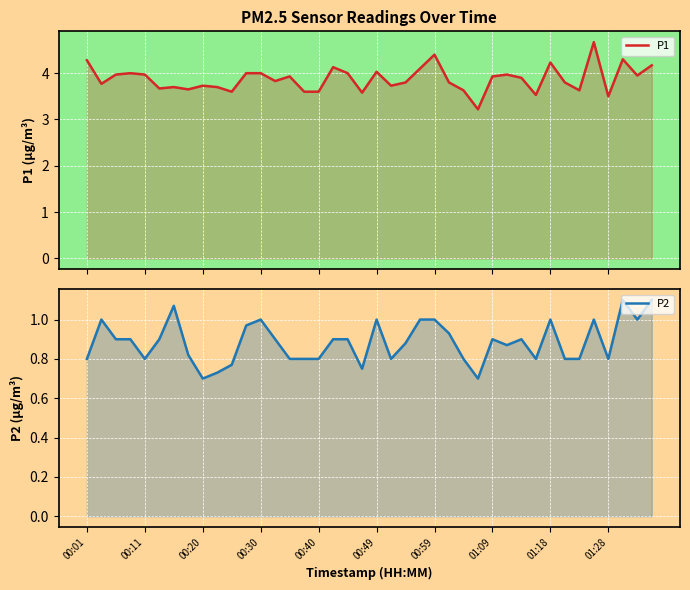

Is it true that P1 equals 1.0 at 00:20?

False